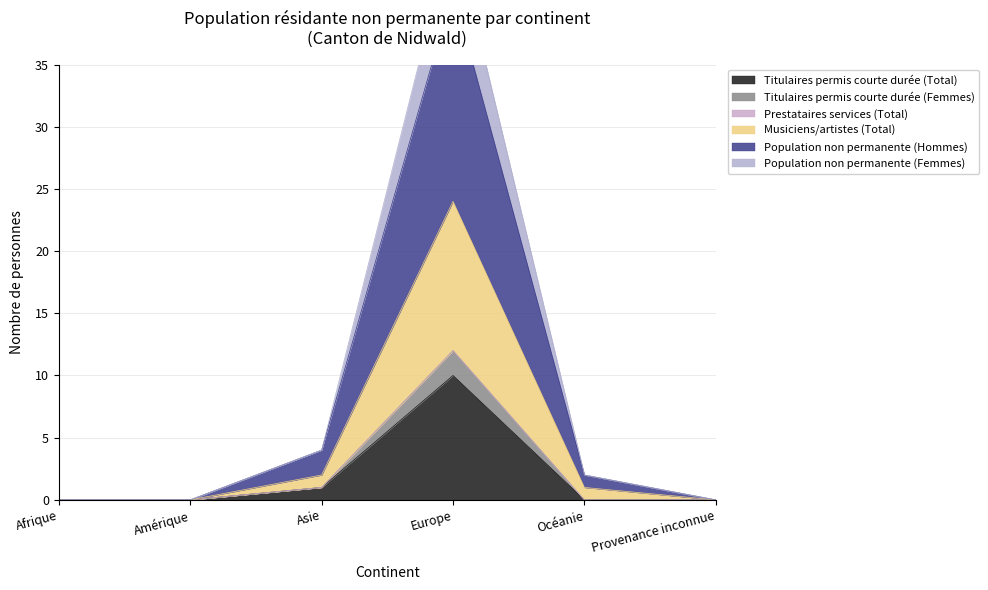

At which label does Titulaires permis courte durée (Total) reach its peak?

Europe